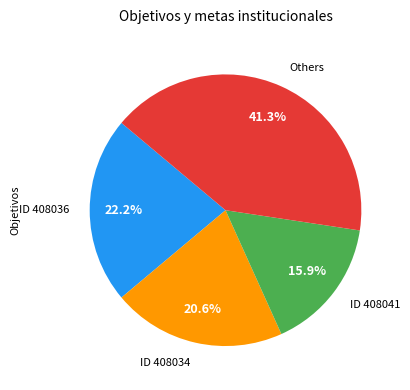

What is the ratio of the value at Others to the value at ID 408034?

2.0